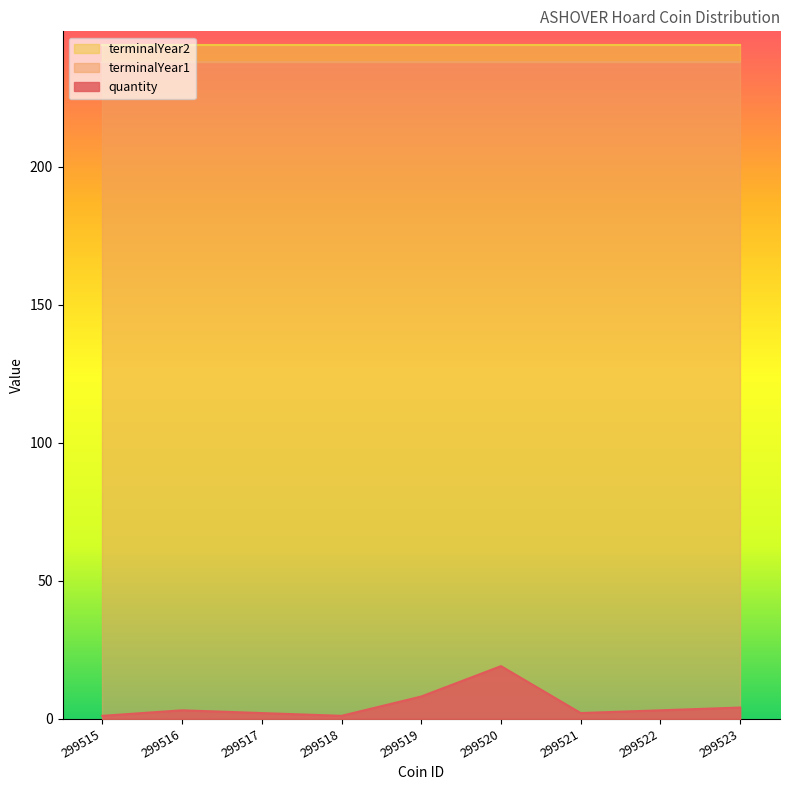

Is it true that quantity equals 1 at 299518?

True